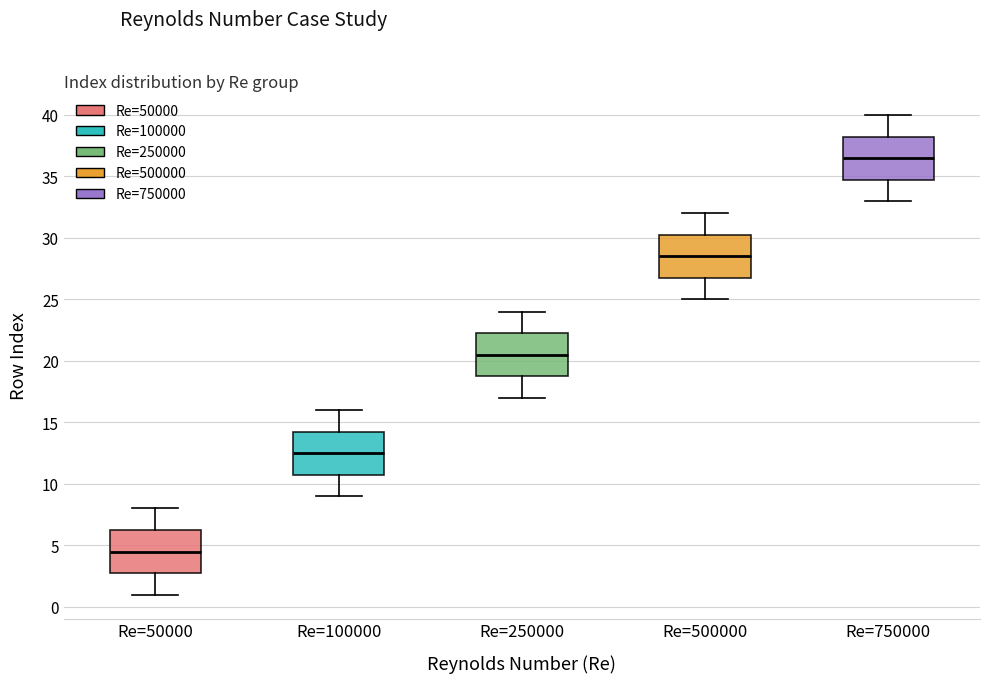

Reading left to right, read every box against the y-axis: the position of its median line, the range the box covers, and the ends of its whiskers. The values are not printed on the chart, so give them approximately, as read against the axis.

Re=50000: median 4.5, box 3.0 to 6.5, whiskers 1.0 to 8.0
Re=100000: median 12.5, box 11.0 to 14.5, whiskers 9.0 to 16.0
Re=250000: median 20.5, box 19.0 to 22.5, whiskers 17.0 to 24.0
Re=500000: median 28.5, box 27.0 to 30.5, whiskers 25.0 to 32.0
Re=750000: median 36.5, box 35.0 to 38.5, whiskers 33.0 to 40.0